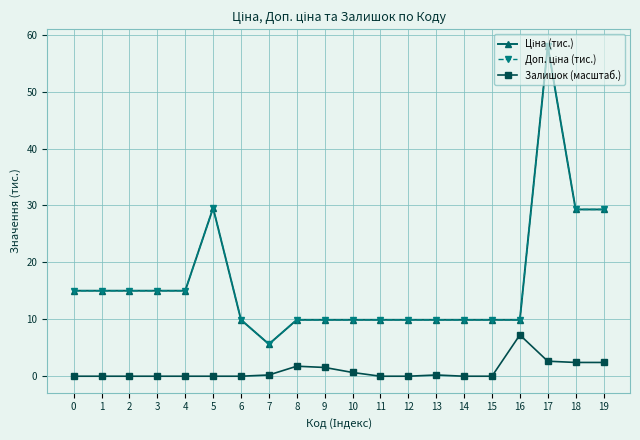

At 8, list the series in order from smallest to largest.

Залишок (масштаб.), Ціна (тис.), Доп. ціна (тис.)